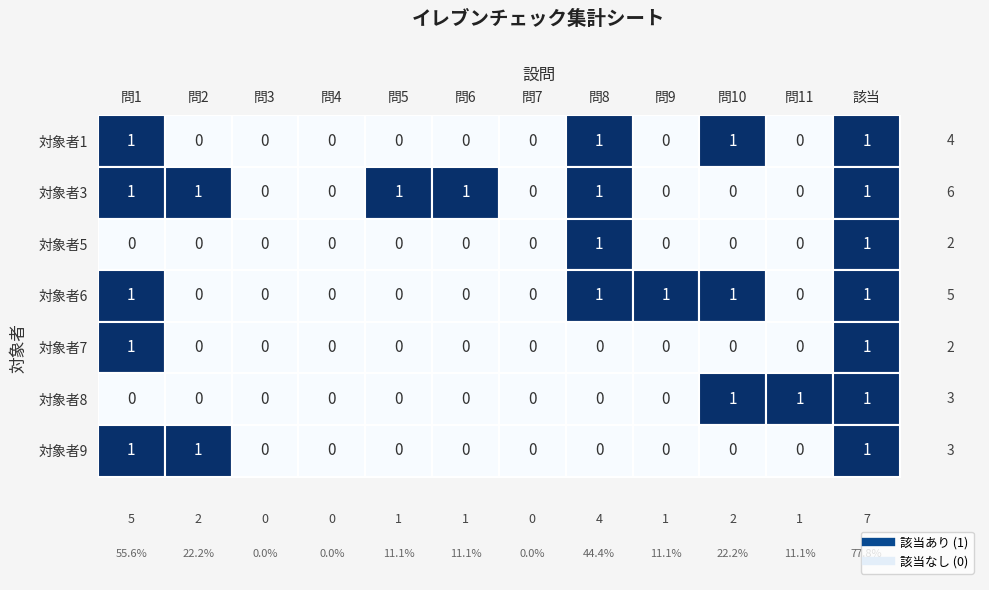

Count the 対象者5 values in the range 0 to 1.

12